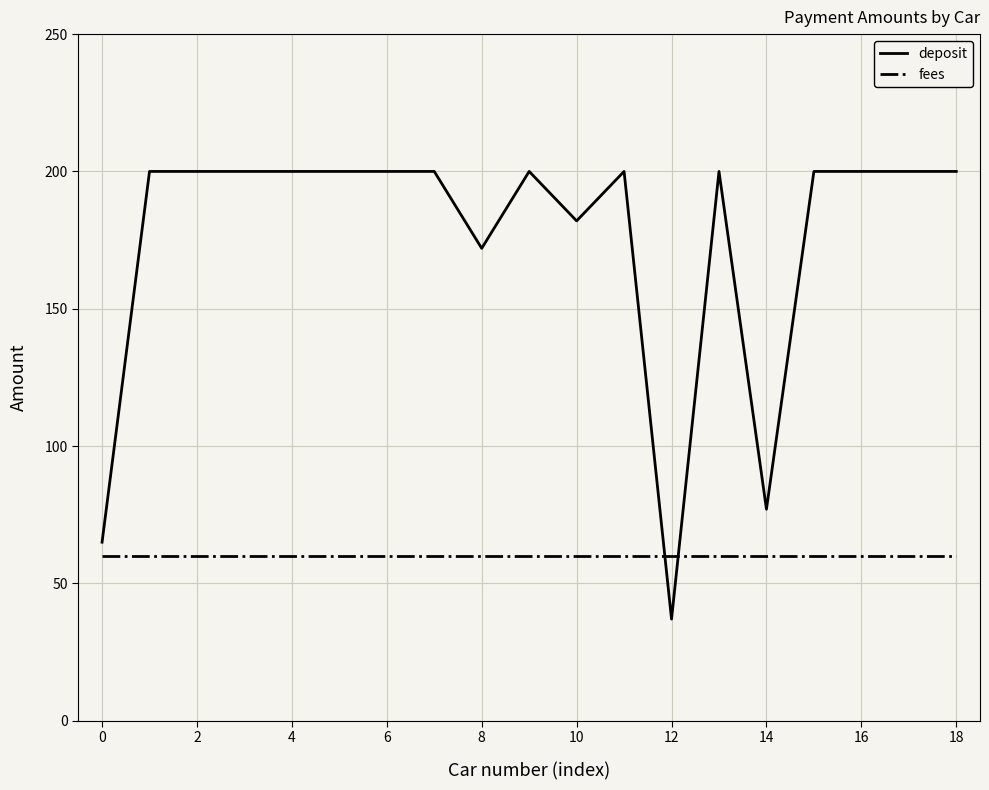

Does the chart display data point markers on the line(s)?

No